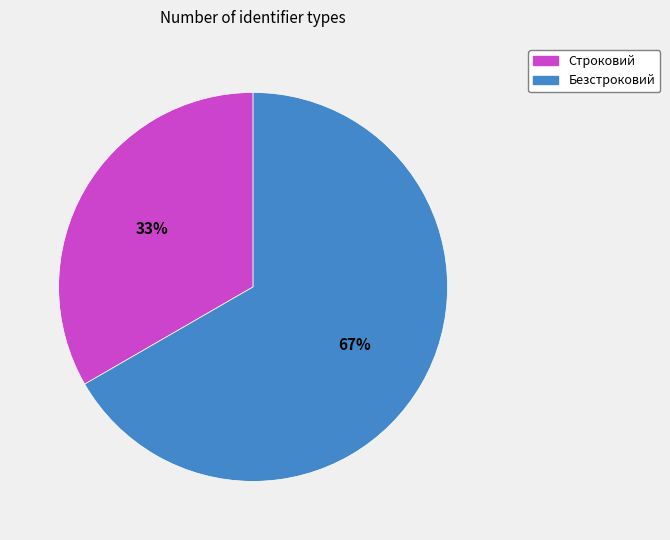

Does any single category account for the majority?

Yes